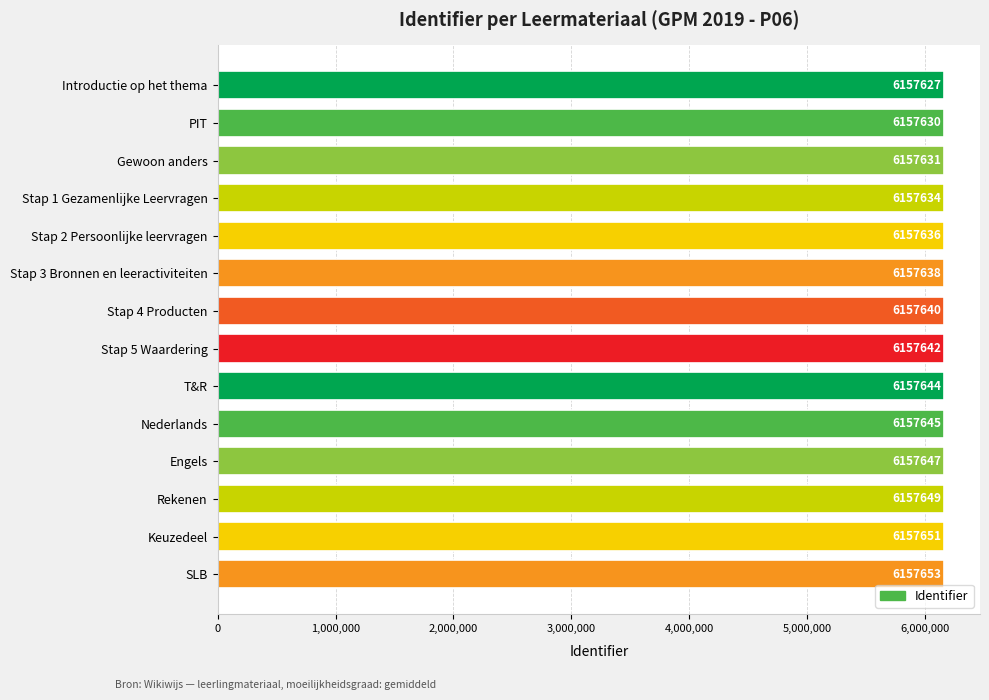

Reading top to bottom, what are all the values shown in this chart?

Introductie op het thema=6157627	PIT=6157630	Gewoon anders=6157631	Stap 1 Gezamenlijke Leervragen=6157634	Stap 2 Persoonlijke leervragen=6157636	Stap 3 Bronnen en leeractiviteiten=6157638	Stap 4 Producten=6157640	Stap 5 Waardering=6157642	T&R=6157644	Nederlands=6157645	Engels=6157647	Rekenen=6157649	Keuzedeel=6157651	SLB=6157653